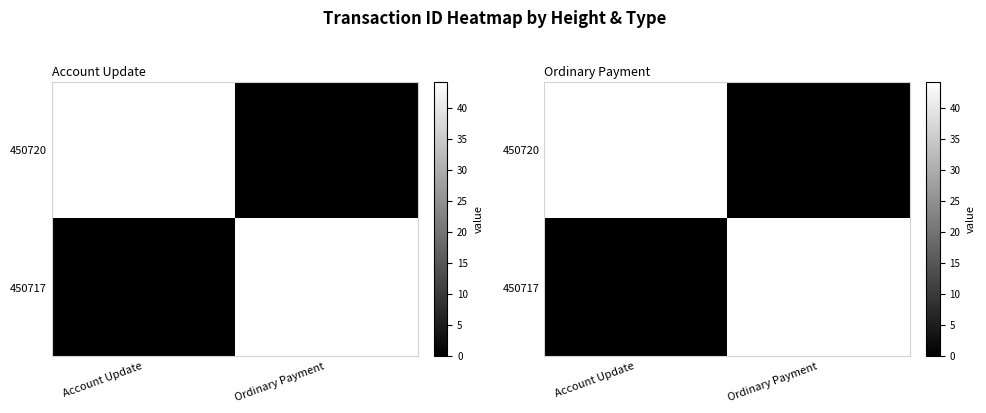

What is the difference between the highest and lowest values at Ordinary Payment?

44.1